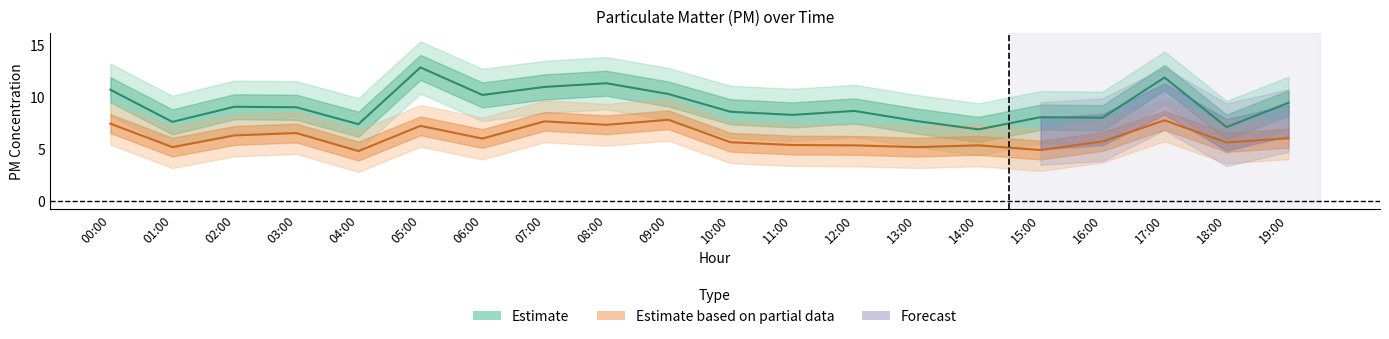

What is the spread (max minus min) of values at 08:00?

4.0